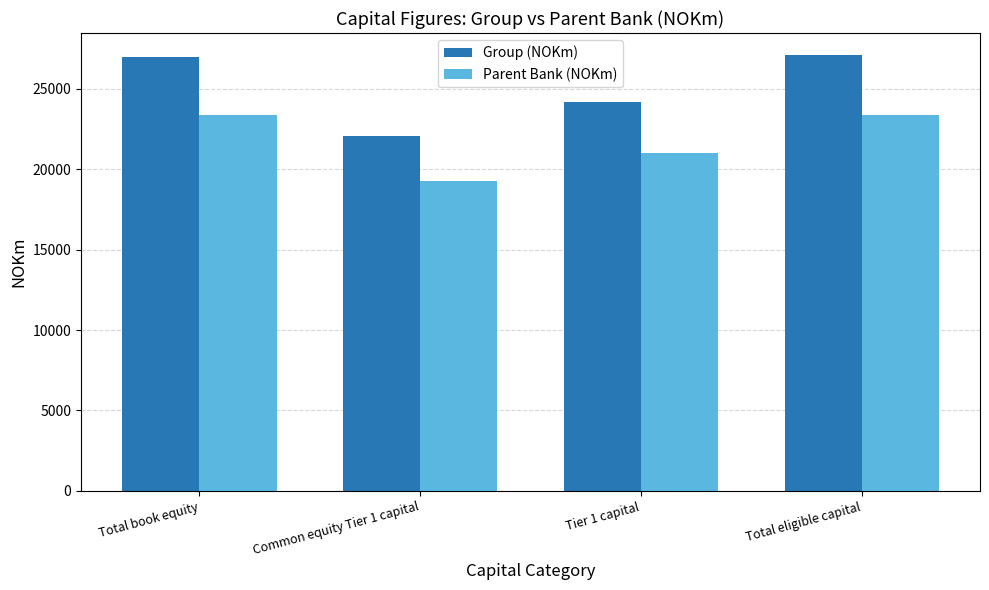

What is the label of the 2nd bar from the right?

Tier 1 capital